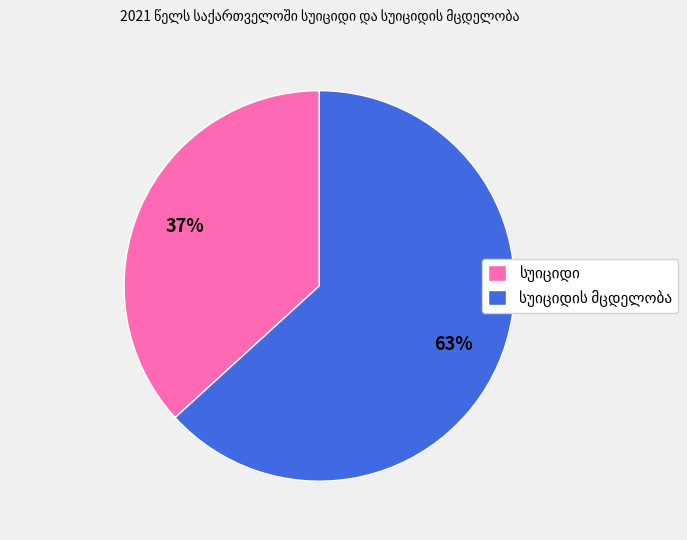

To the nearest percent, what is the average slice percentage?

50%